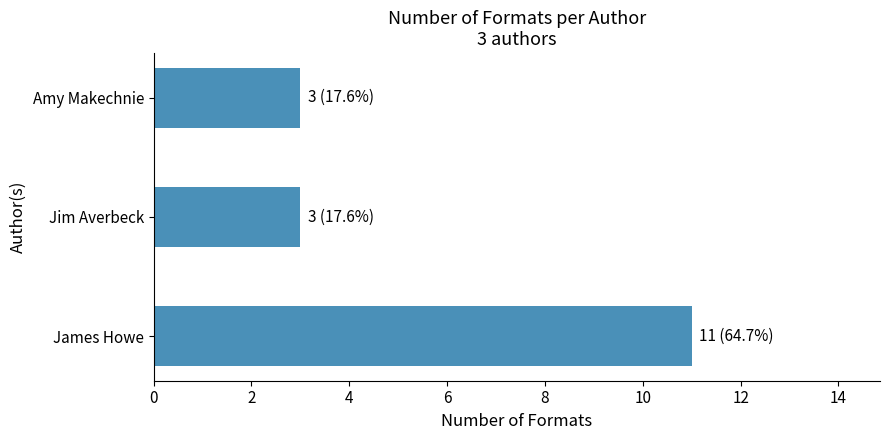

What is the sum of all values?

17